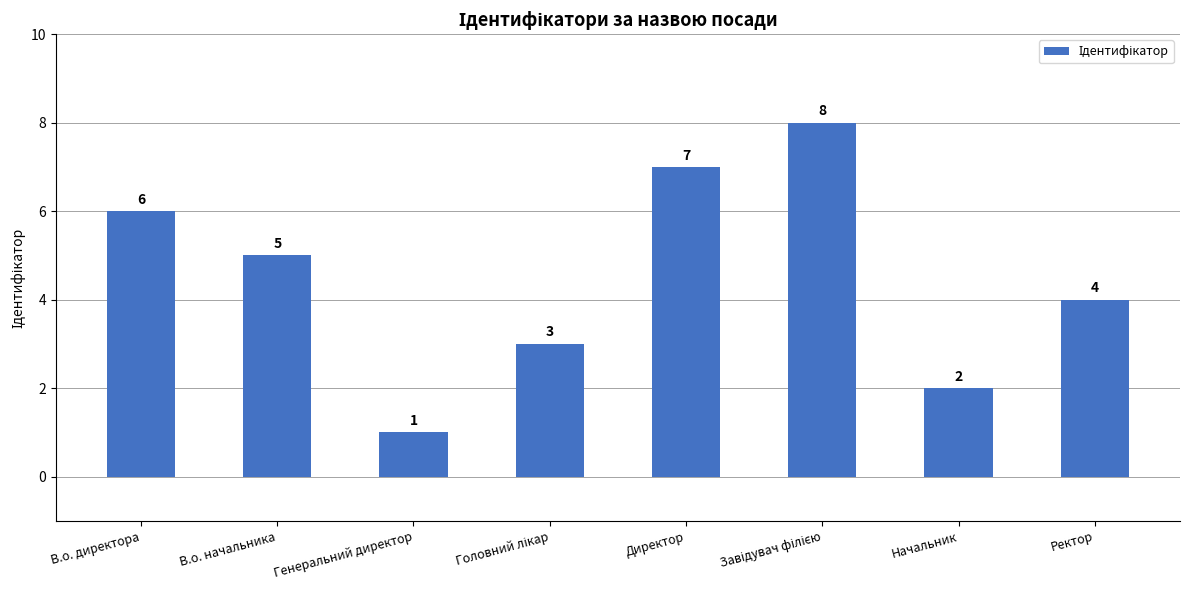

What position from the left is Ректор?

8